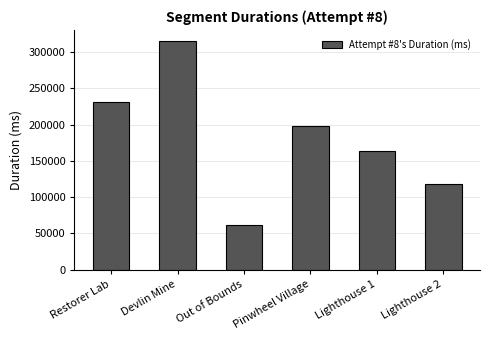

How many series are shown in this chart?

1